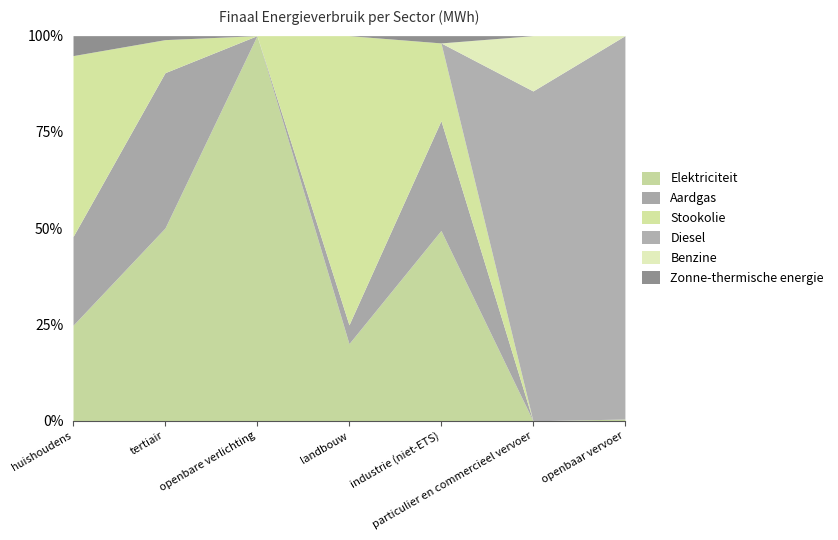

Is the value of Stookolie at tertiair greater than the value of Aardgas at huishoudens?

No